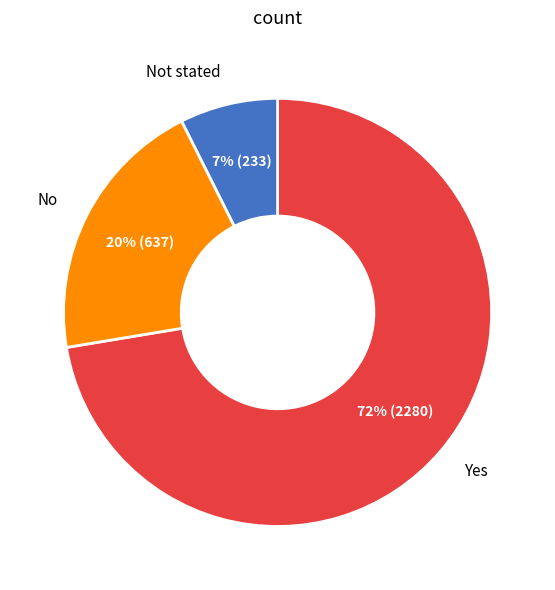

Which slice is the smallest?

Not stated